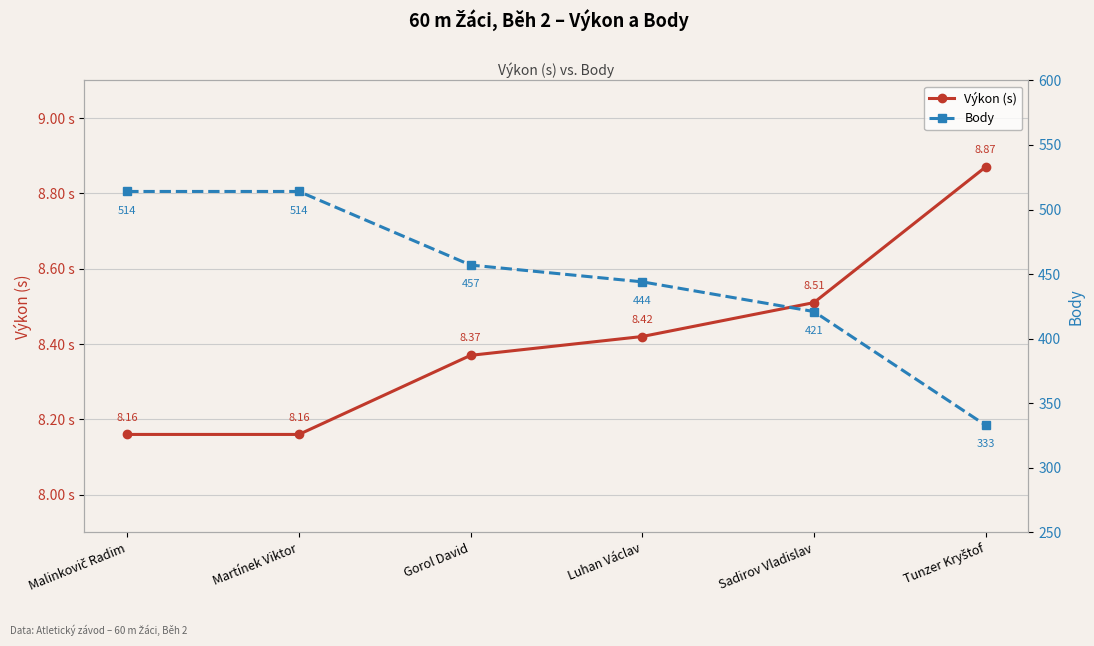

True or false: Výkon (s) and Body intersect in this chart.

False